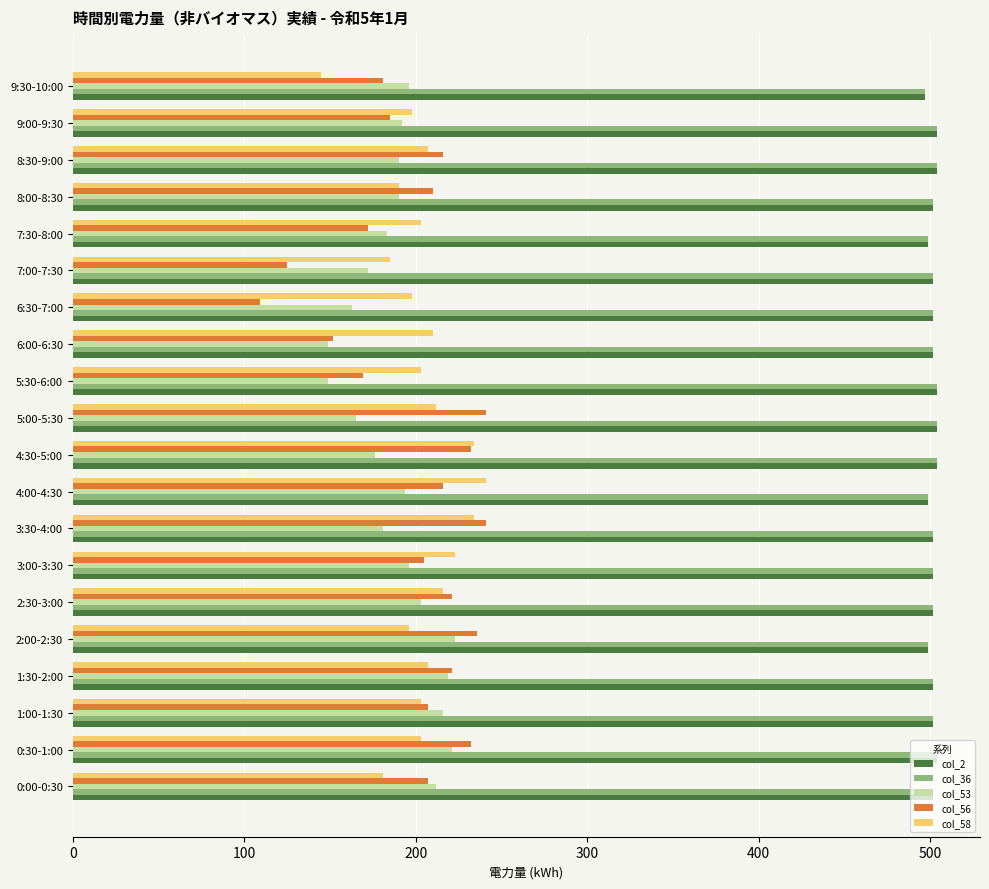

How many data points does each series have?

20